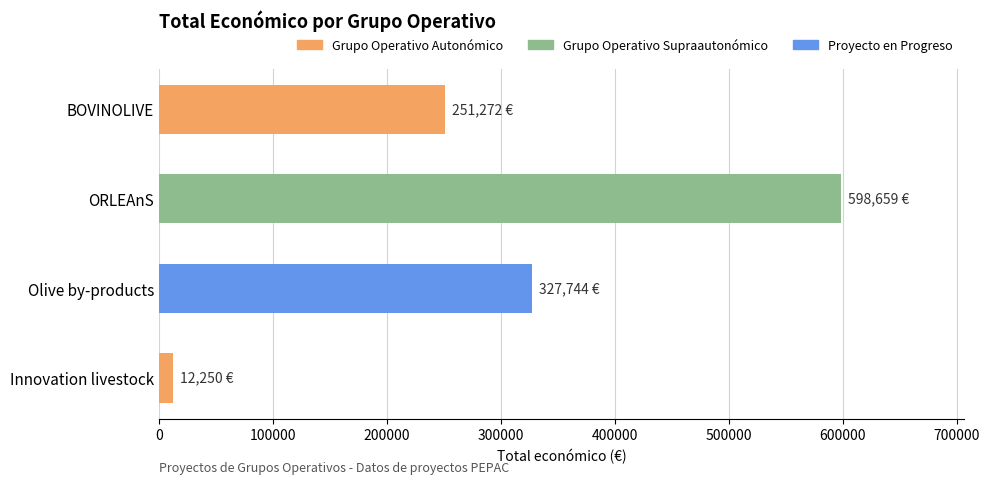

Are the bars grouped side by side (vs. stacked)?

No